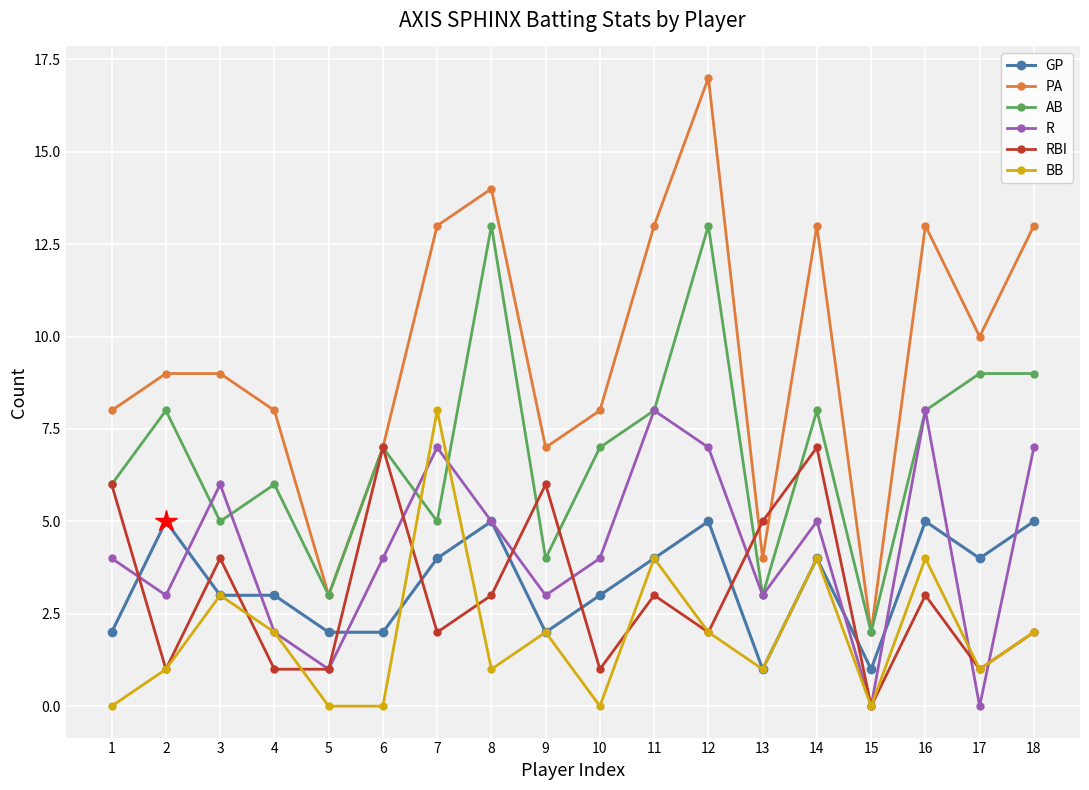

At which category is the sum across all series the highest?

12